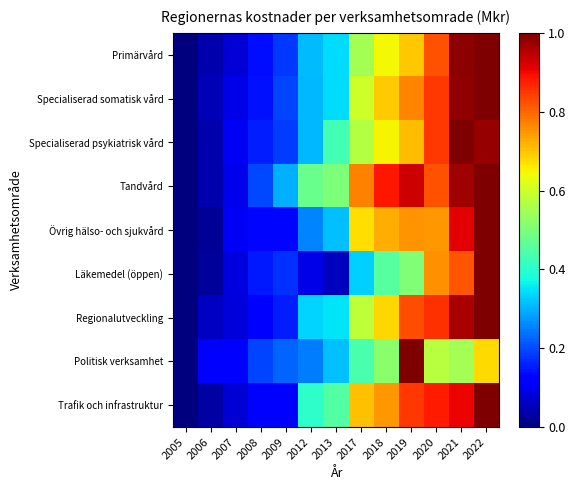

Reading left to right, extract all data points from this chart.

Primärvård: 2005=0.0	2006=0.0	2007=0.1	2008=0.1	2009=0.2	2012=0.3	2013=0.3	2017=0.5	2018=0.6	2019=0.7	2020=0.8	2021=1.0	2022=1.0
Specialiserad somatisk vård: 2005=0.0	2006=0.0	2007=0.1	2008=0.1	2009=0.2	2012=0.3	2013=0.3	2017=0.6	2018=0.7	2019=0.8	2020=0.9	2021=1.0	2022=1.0
Specialiserad psykiatrisk vård: 2005=0.0	2006=0.0	2007=0.1	2008=0.2	2009=0.2	2012=0.3	2013=0.4	2017=0.6	2018=0.7	2019=0.7	2020=0.8	2021=1.0	2022=1.0
Tandvård: 2005=0.0	2006=0.0	2007=0.1	2008=0.2	2009=0.3	2012=0.5	2013=0.5	2017=0.8	2018=0.9	2019=0.9	2020=0.8	2021=1.0	2022=1.0
Övrig hälso- och sjukvård: 2005=0.0	2006=0.0	2007=0.1	2008=0.1	2009=0.1	2012=0.3	2013=0.3	2017=0.7	2018=0.7	2019=0.8	2020=0.7	2021=0.9	2022=1.0
Läkemedel (öppen): 2005=0.0	2006=0.0	2007=0.1	2008=0.2	2009=0.2	2012=0.1	2013=0.1	2017=0.3	2018=0.5	2019=0.5	2020=0.8	2021=0.8	2022=1.0
Regionalutveckling: 2005=0.0	2006=0.1	2007=0.1	2008=0.1	2009=0.2	2012=0.3	2013=0.4	2017=0.6	2018=0.7	2019=0.8	2020=0.9	2021=1.0	2022=1.0
Politisk verksamhet: 2005=0.0	2006=0.1	2007=0.1	2008=0.2	2009=0.2	2012=0.2	2013=0.3	2017=0.4	2018=0.5	2019=1.0	2020=0.6	2021=0.5	2022=0.7
Trafik och infrastruktur: 2005=0.0	2006=0.0	2007=0.1	2008=0.1	2009=0.1	2012=0.4	2013=0.5	2017=0.7	2018=0.7	2019=0.8	2020=0.9	2021=0.9	2022=1.0